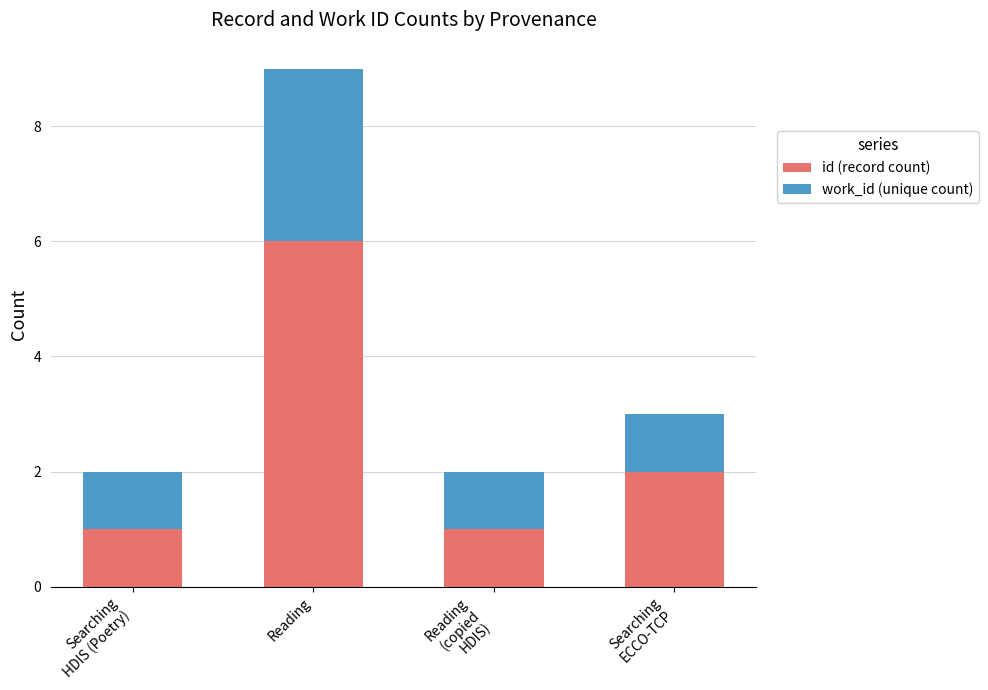

At which label does id (record count) reach its peak?

Reading